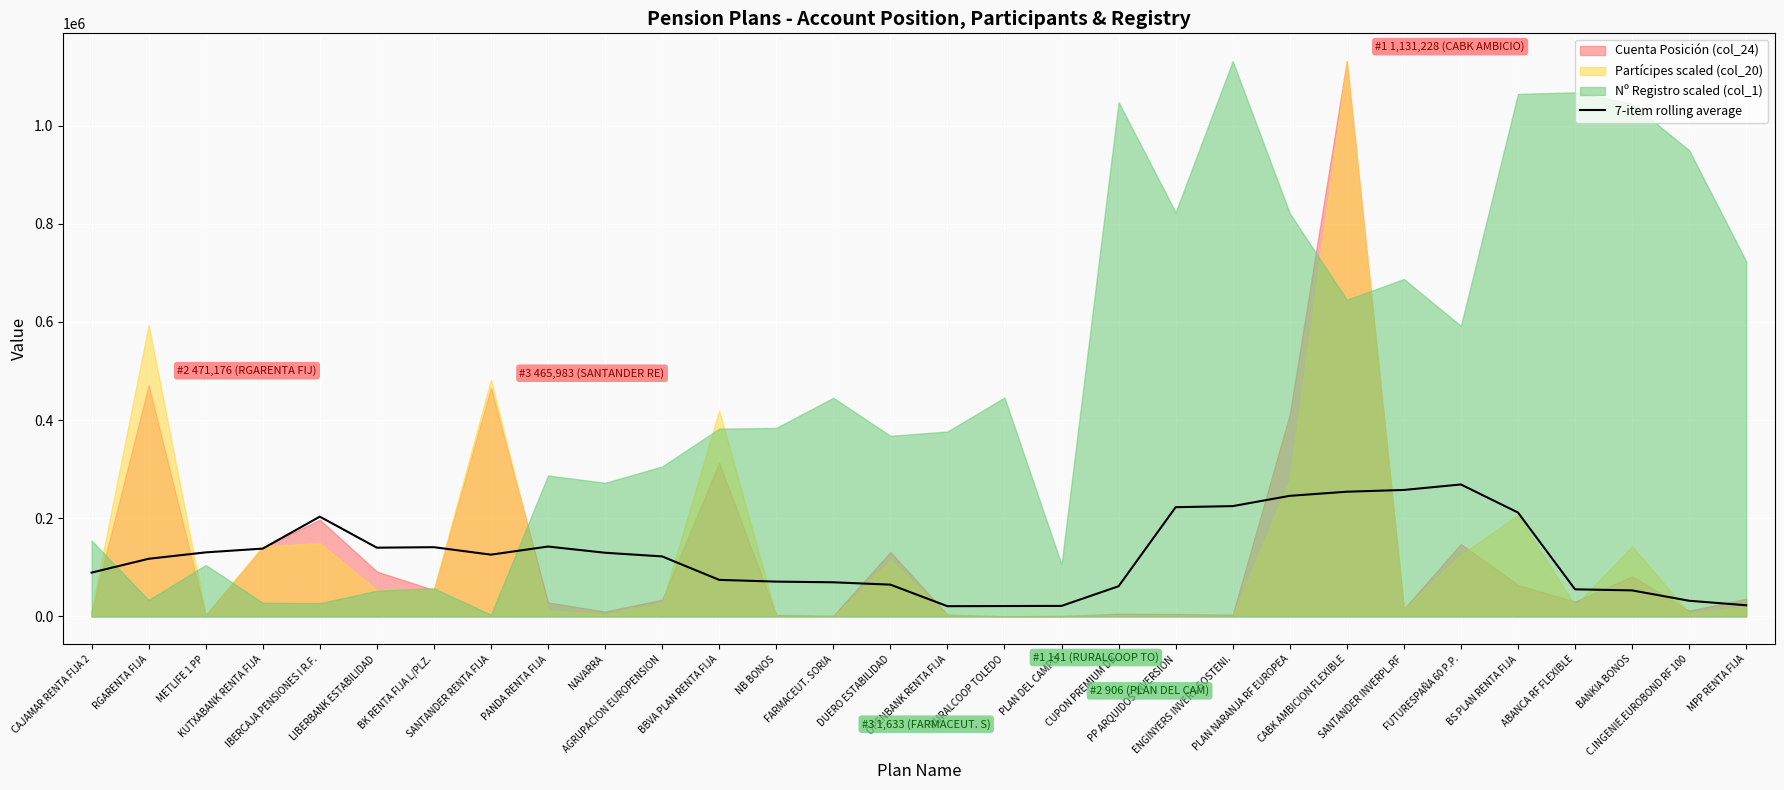

The value at BS PLAN RENTA FIJA is 349755.9. True or false?

False